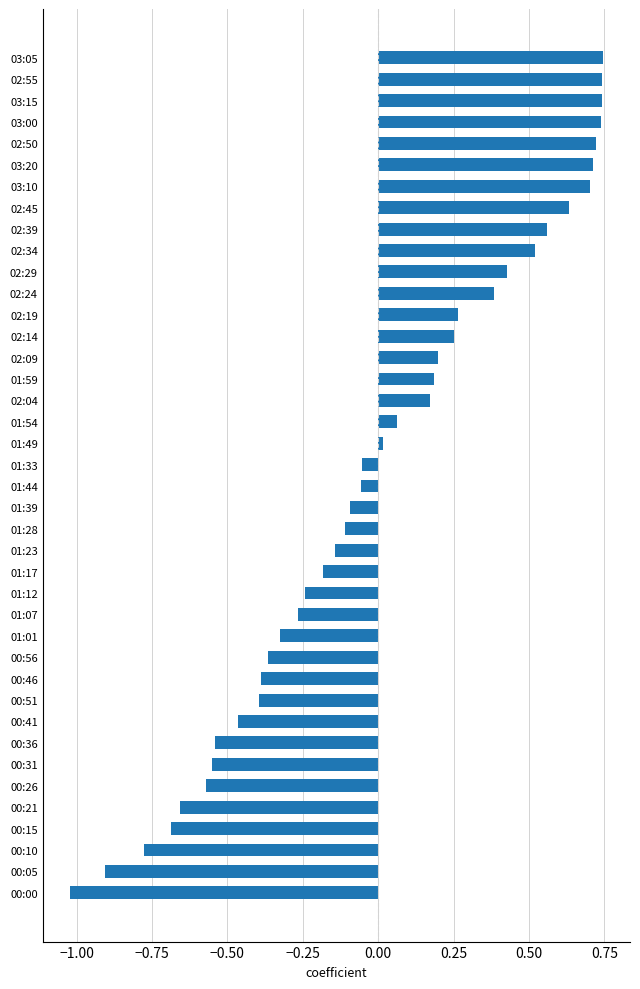

Which category has the lowest value across all series?

00:00